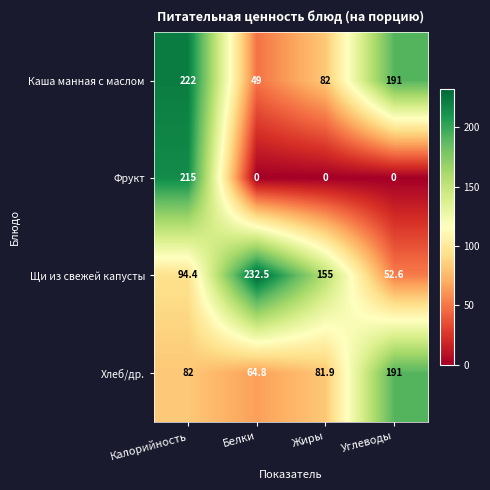

How many categories are shown in the chart?

4